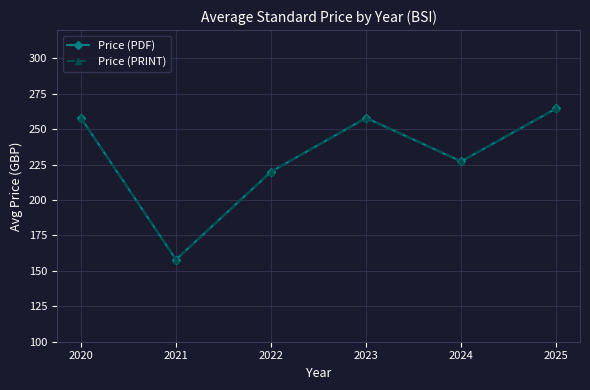

What is the average value of the Price (PRINT) series?

231.0